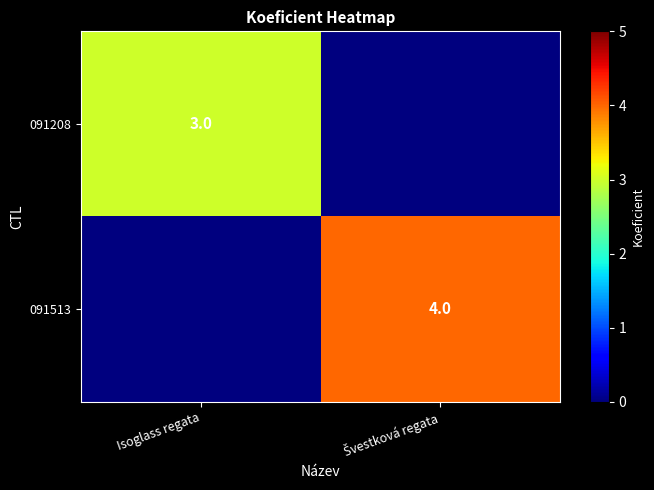

True or false: 091208 has a value of 5 at Isoglass regata.

False